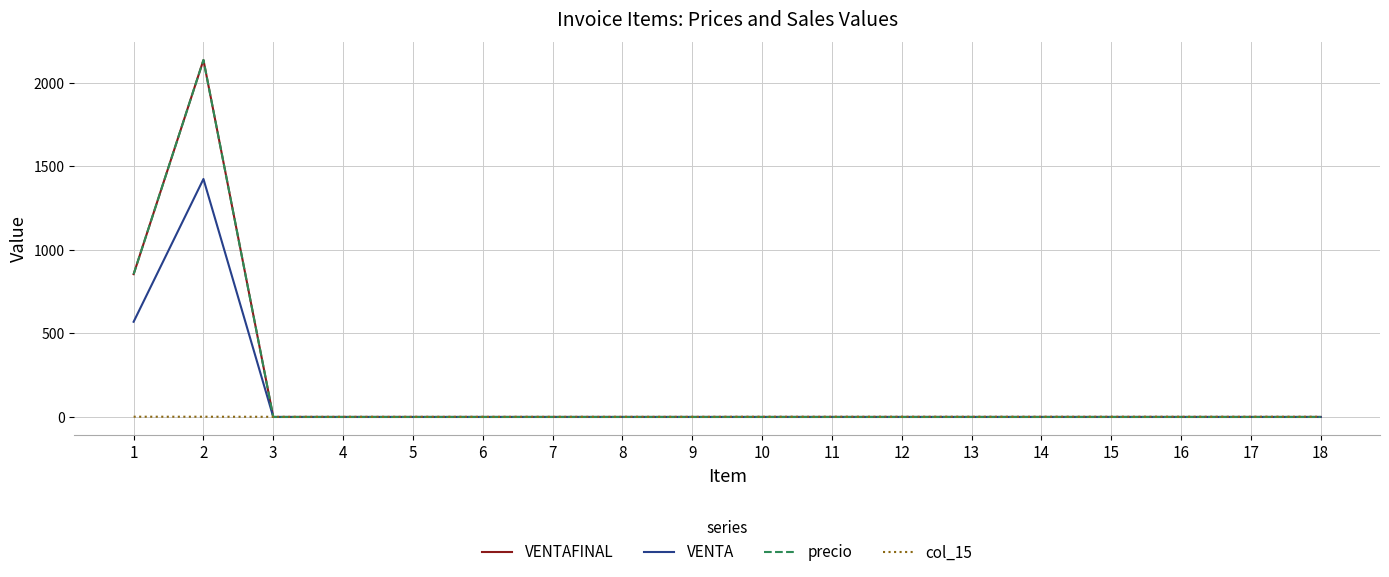

True or false: precio and VENTA intersect in this chart.

False